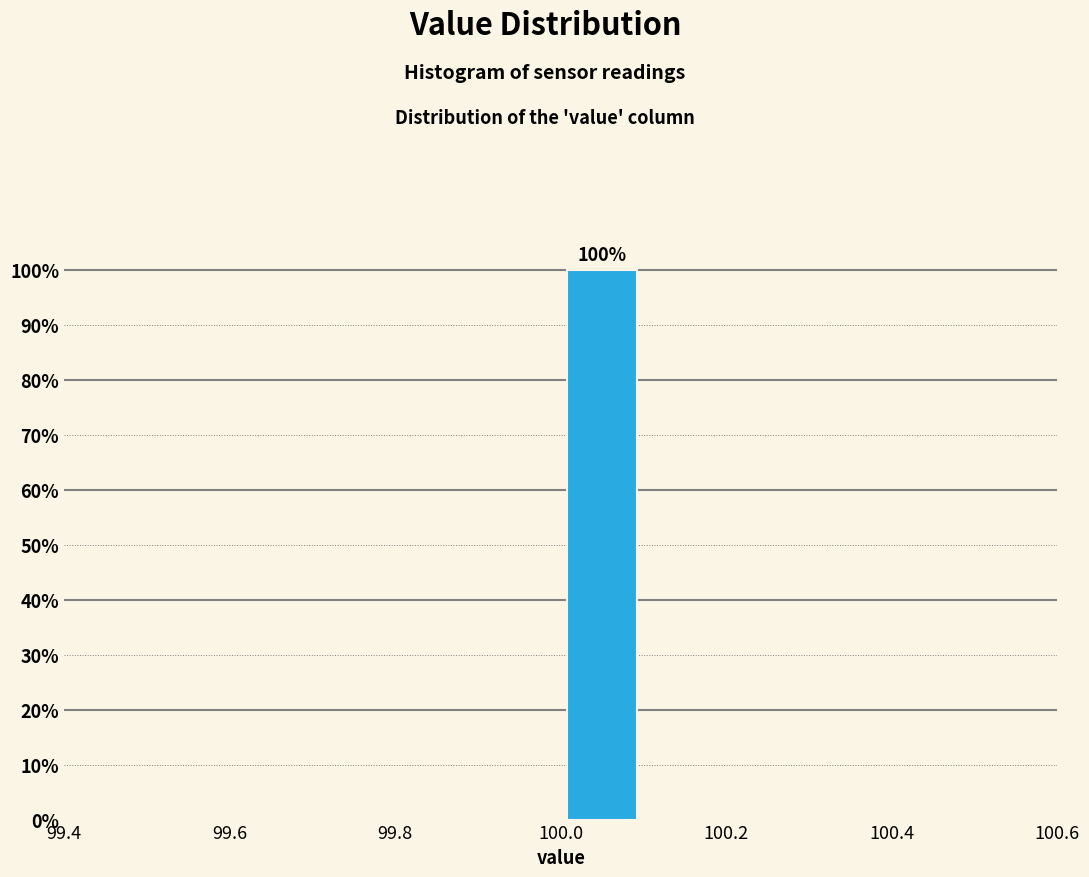

Which range on the x-axis has the tallest bar?

100.0 to 100.1